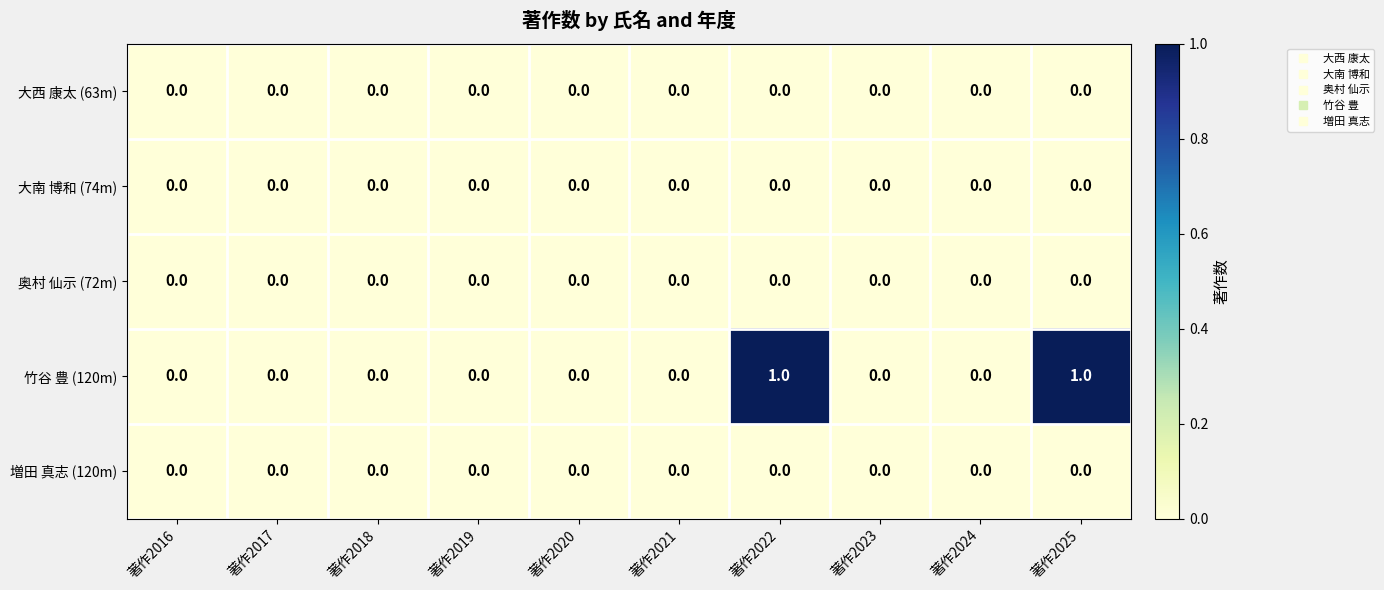

How many 竹谷 豊 (120m) values are between 0 and 1?

10